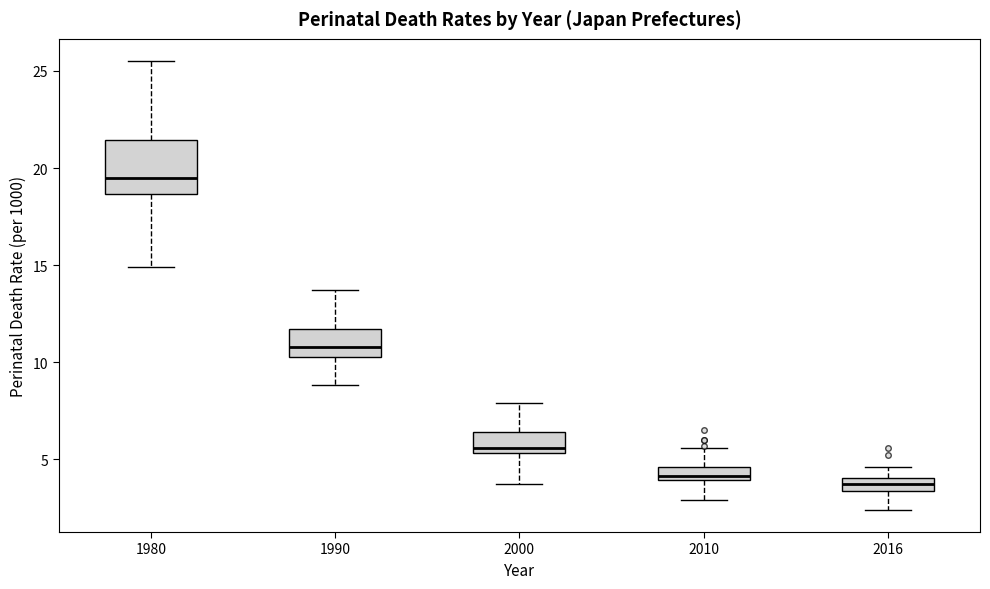

Which box has the highest median line?

1980